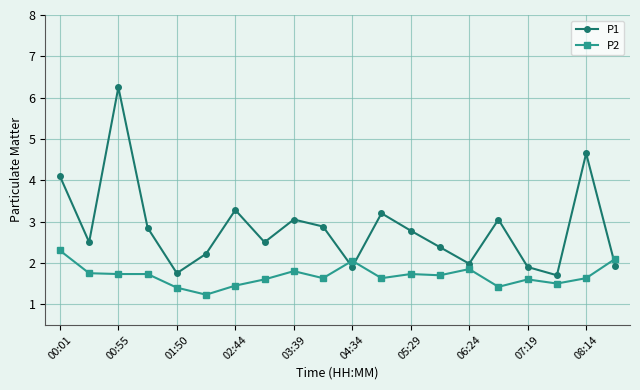

How many interior local valleys does the P1 series have?

6